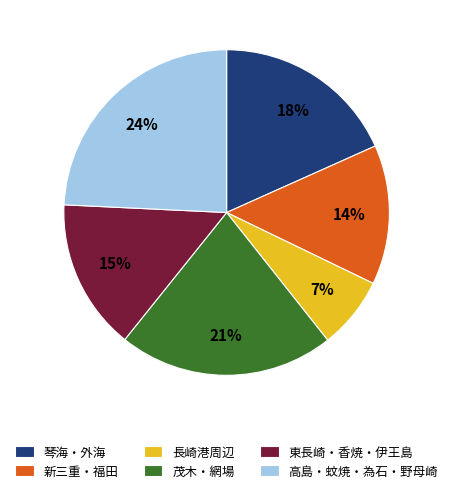

Which category has the smallest portion of the pie?

長崎港周辺